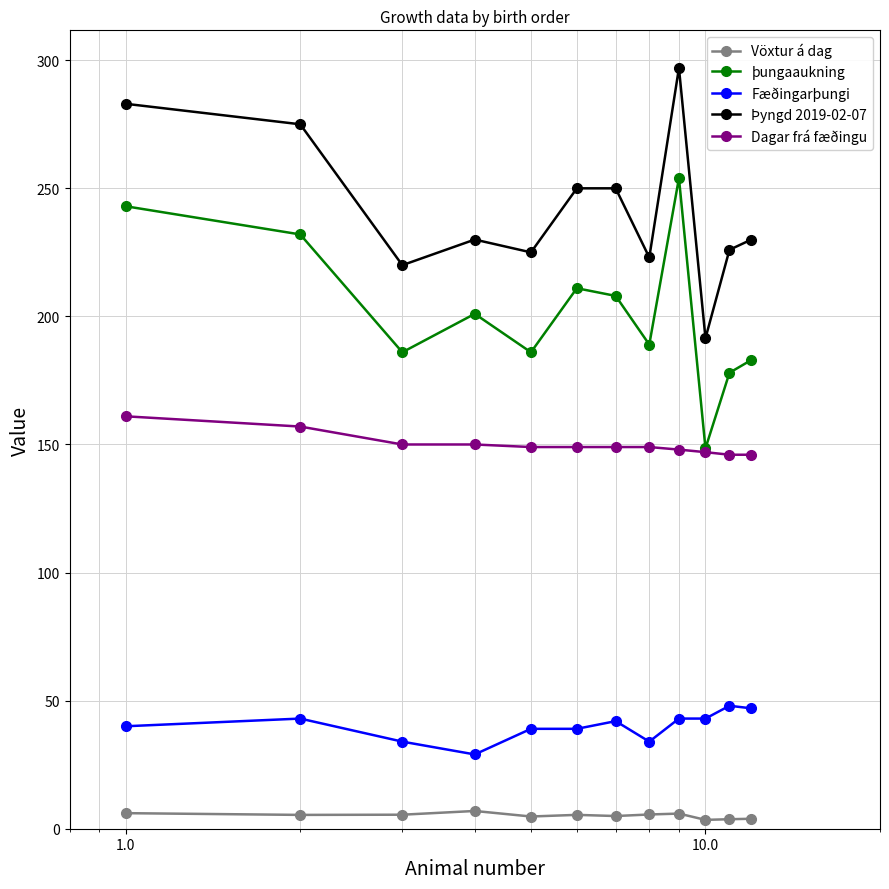

What is the minimum value for Dagar frá fæðingu?

146.0